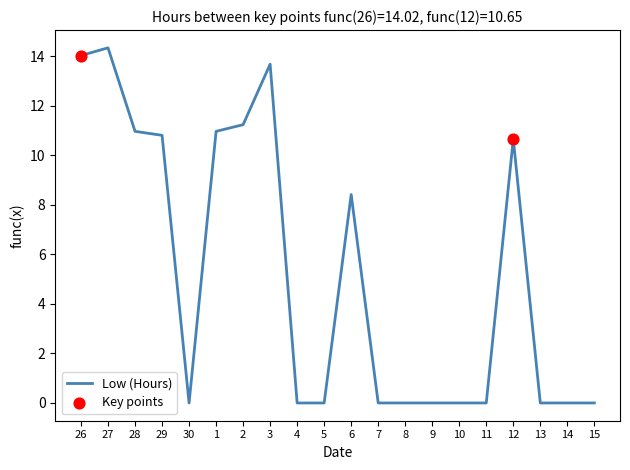

Which has a higher value, 6 or 15?

6